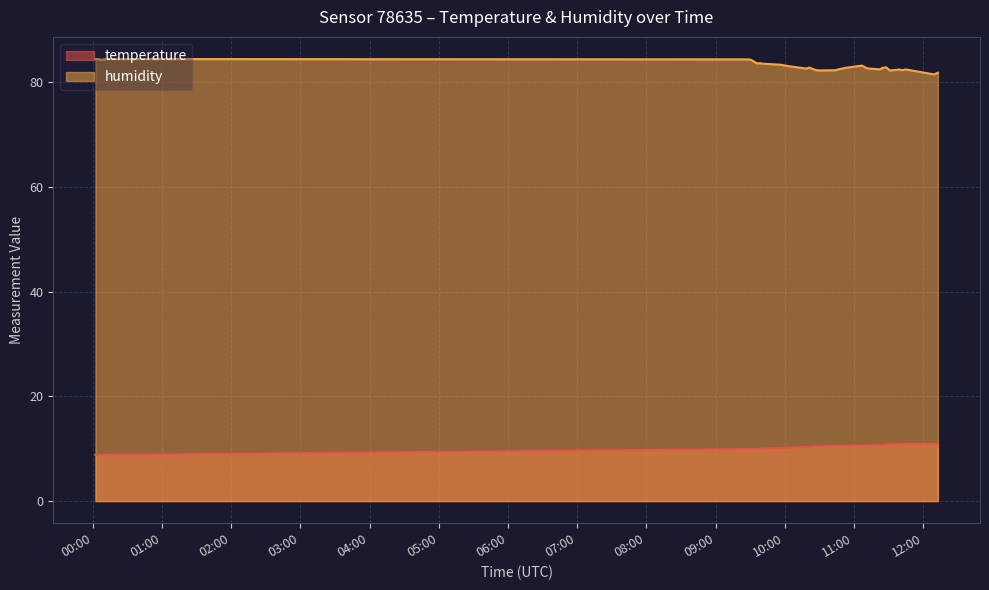

List the labels in order of temperature value, smallest first.

2023-04-01T00:02:19, 2023-04-01T00:04:49, 2023-04-01T00:07:16, 2023-04-01T00:09:42, 2023-04-01T00:12:12, 2023-04-01T09:30:33, 2023-04-01T09:27:51, 2023-04-01T09:36:03, 2023-04-01T09:38:46, 2023-04-01T09:41:31, 2023-04-01T09:55:45, 2023-04-01T10:04:11, 2023-04-01T10:18:58, 2023-04-01T10:21:16, 2023-04-01T10:27:06, 2023-04-01T10:30:01, 2023-04-01T10:46:30, 2023-04-01T10:51:57, 2023-04-01T10:43:35, 2023-04-01T11:06:55, 2023-04-01T11:11:35, 2023-04-01T11:22:24, 2023-04-01T11:25:07, 2023-04-01T11:28:10, 2023-04-01T11:31:04, 2023-04-01T11:39:20, 2023-04-01T11:36:40, 2023-04-01T11:42:03, 2023-04-01T11:44:39, 2023-04-01T12:09:36, 2023-04-01T11:47:45, 2023-04-01T12:12:49